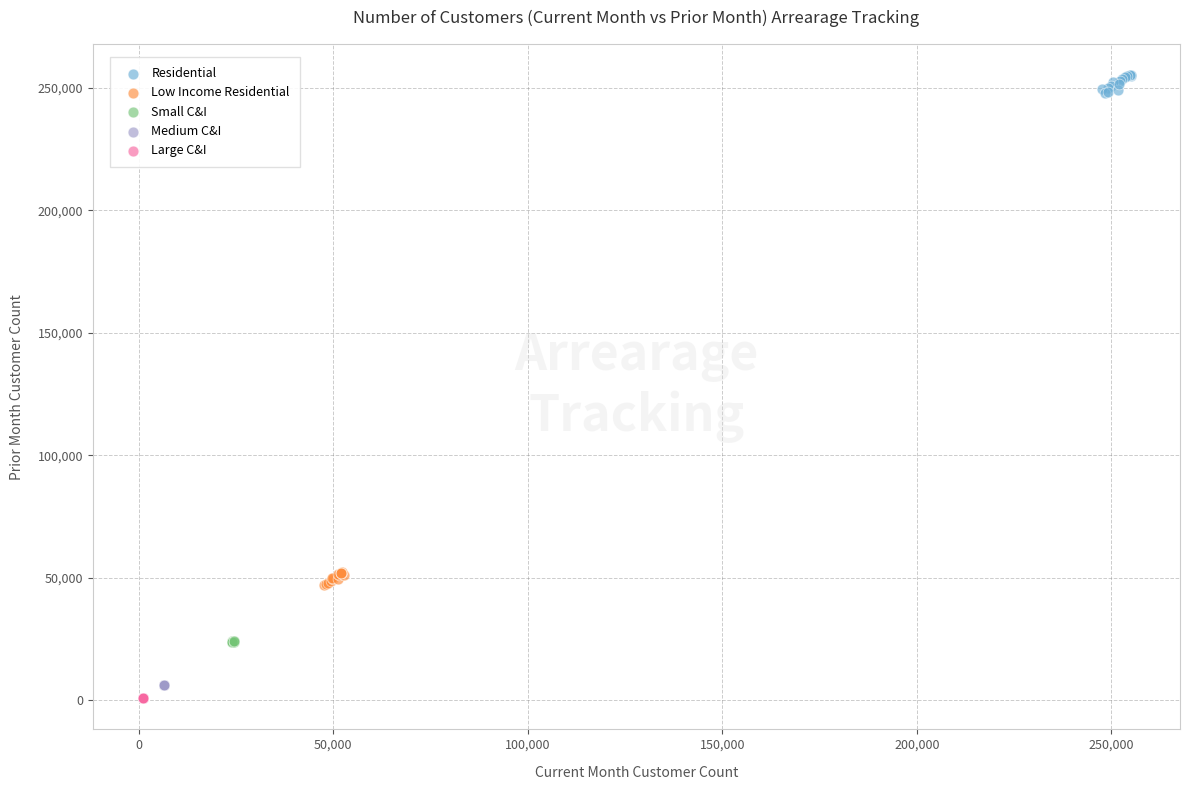

Which series contains the highest Y value?

Residential